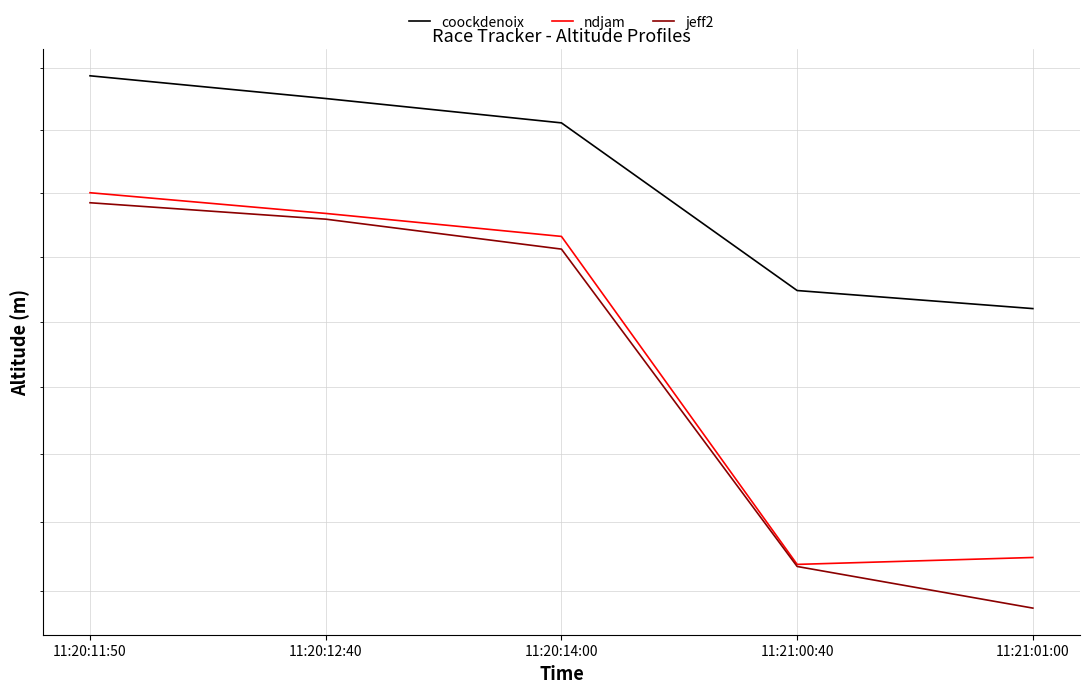

Where does the coockdenoix series first go above 33557?

11:20:11:50